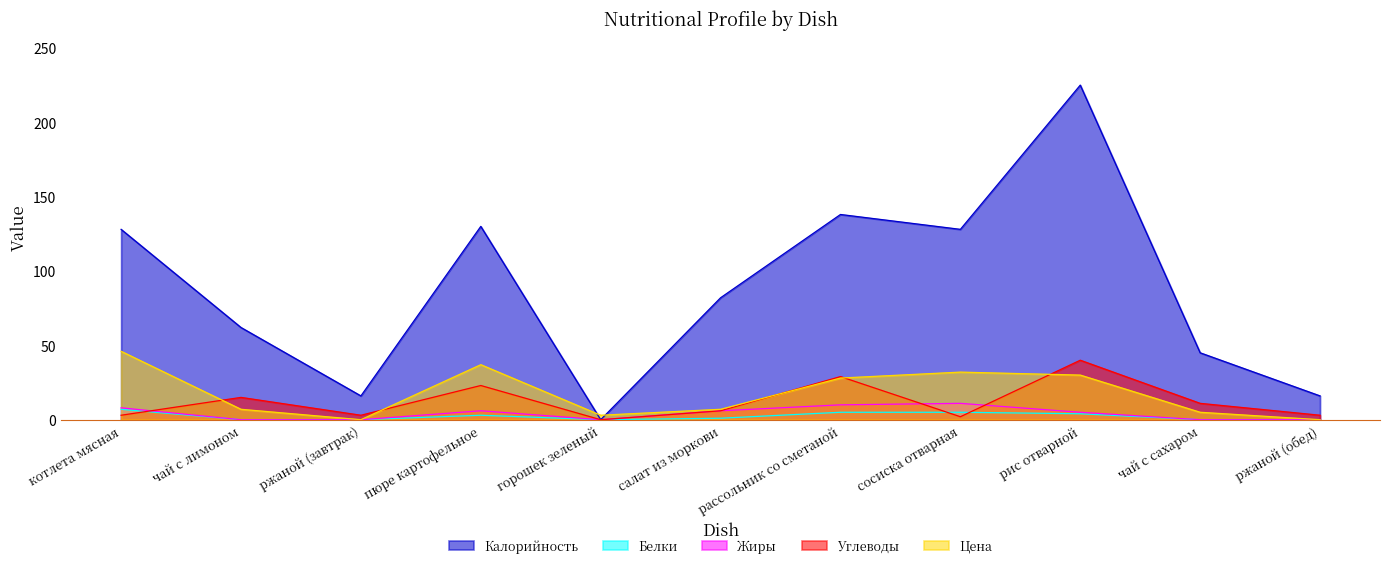

Reading left to right, what are all the values shown in this chart?

Калорийность: 128	62	16	130	0	82	138	128	225	45	16
Белки: 7	0	0	3	0	1	5	5	4	0	0
Жиры: 8	0	0	6	0	6	10	11	5	0	0
Углеводы: 3	15	3	23	0	6	29	2	40	11	3
Цена: 46	7	0	37	3	7	28	32	30	5	0